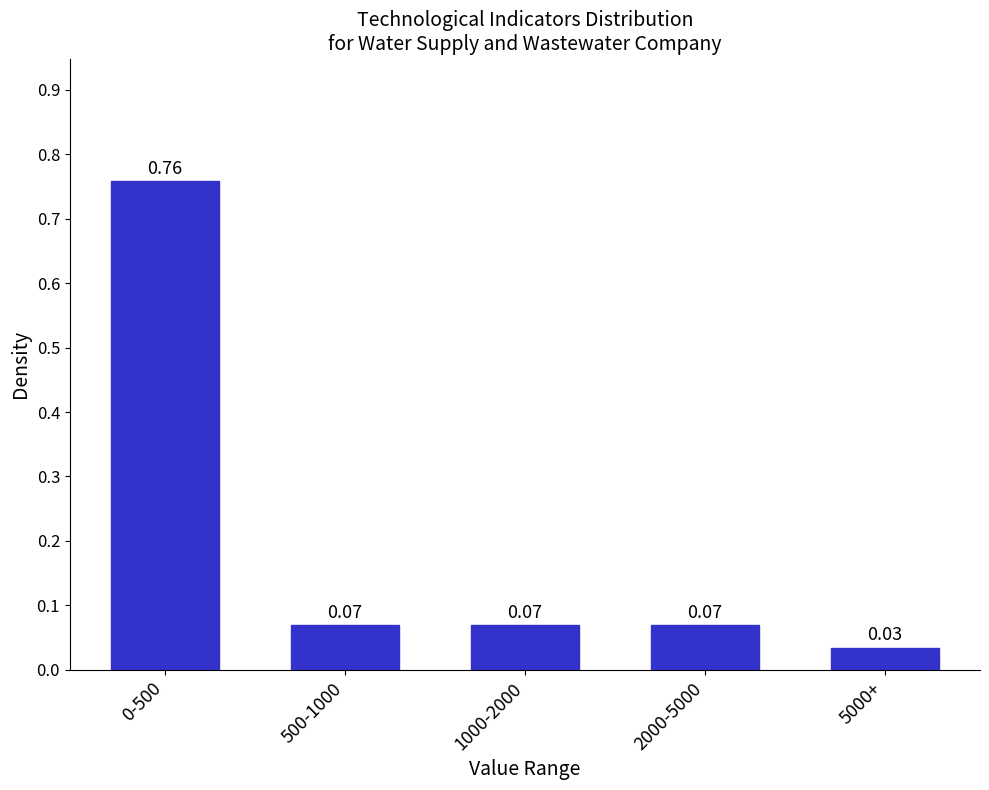

What is the difference between the maximum and minimum values?

0.7